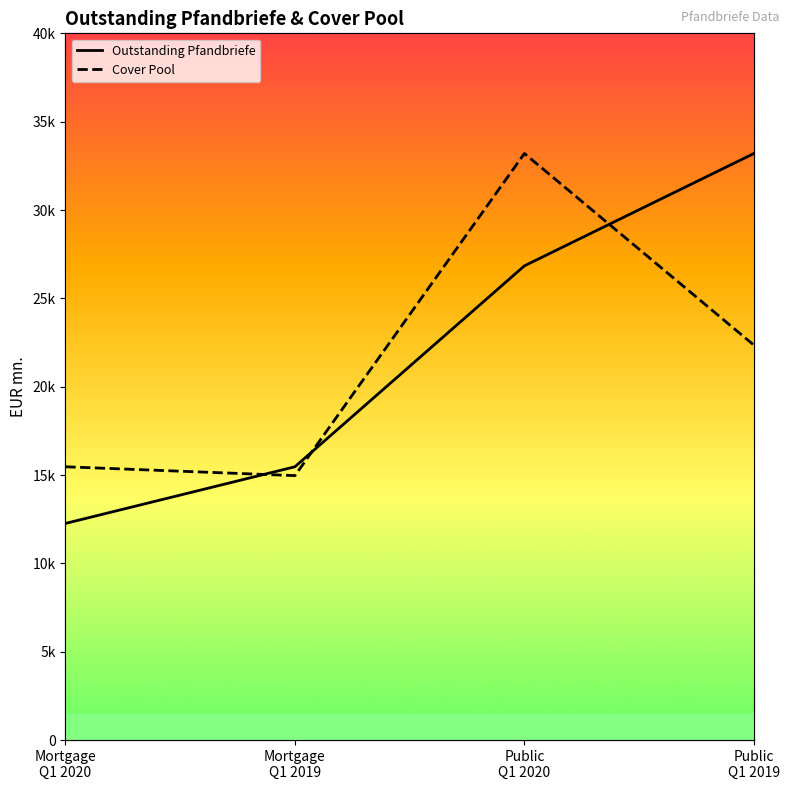

Reading left to right, what are all the values shown in this chart?

Outstanding Pfandbriefe: 12261.5	15468.8	26841.3	33199.9
Cover Pool: 15468.8	14967.6	33199.9	22350.9